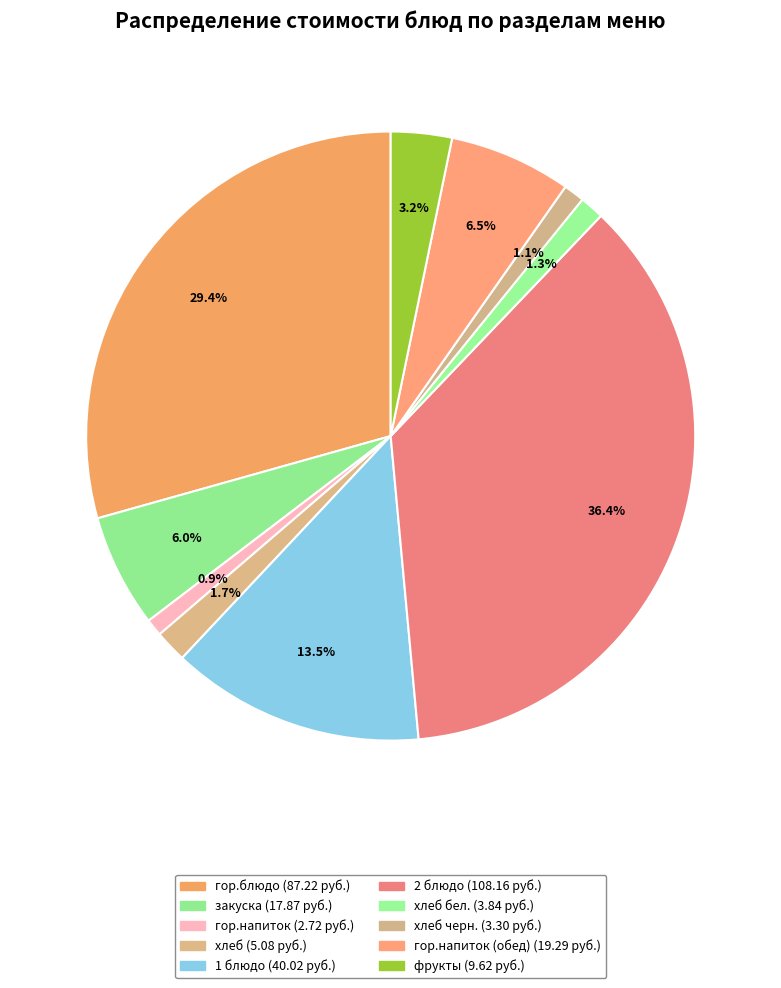

How many segments does this pie chart have?

10